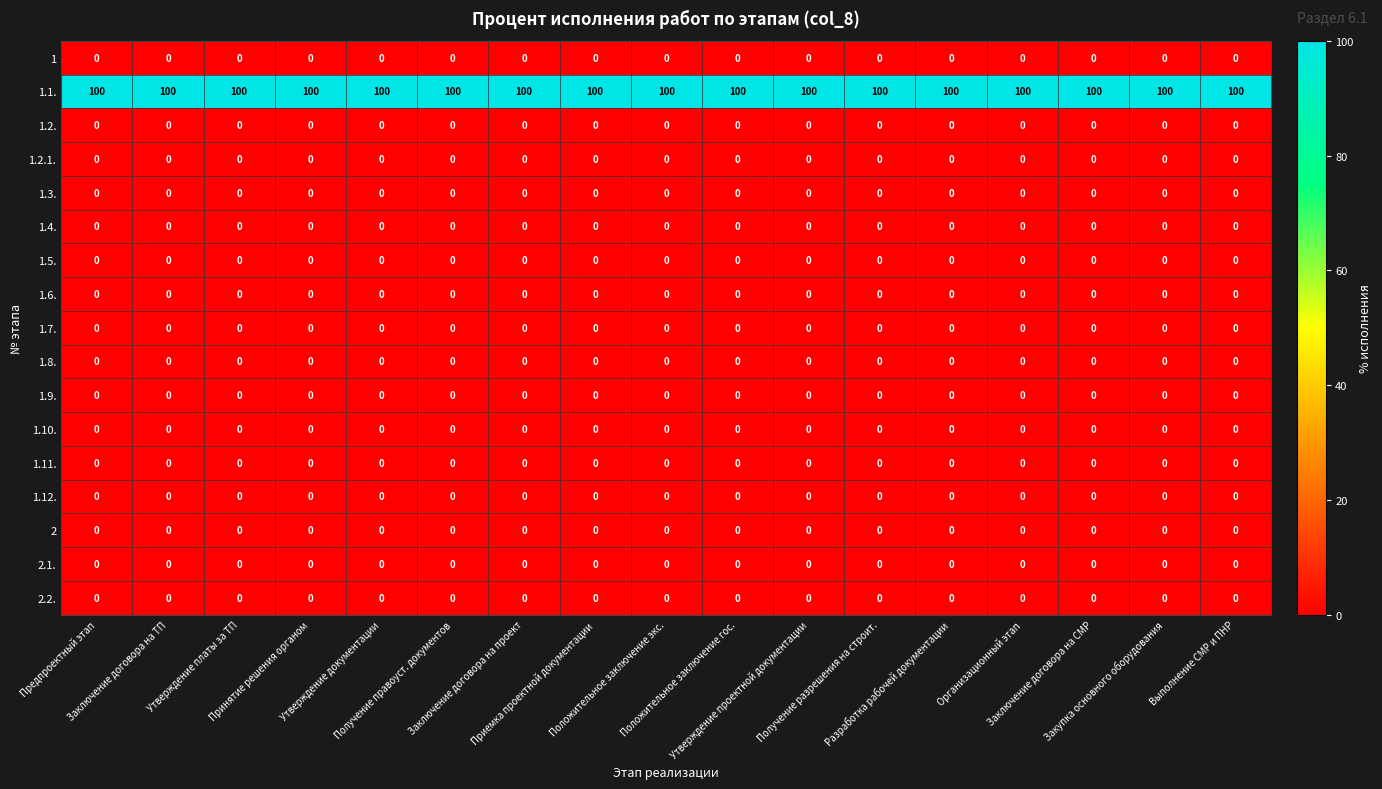

What is the maximum value shown in the chart?

100